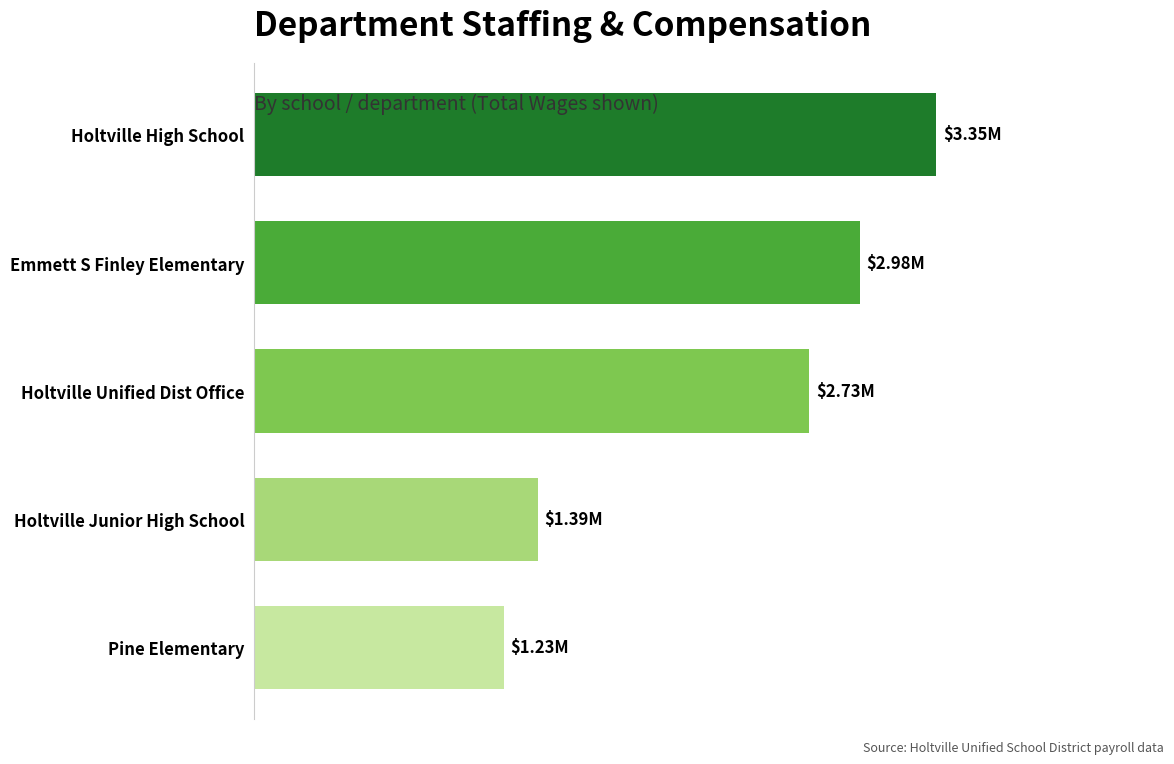

Count the number of values greater than 2727475.

2